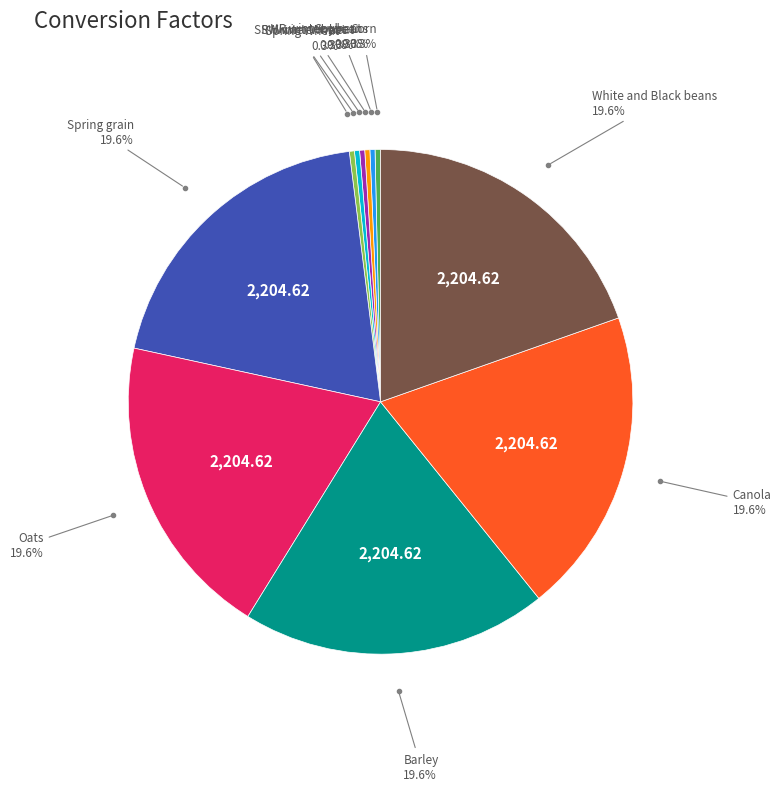

Does any single category account for the majority?

No